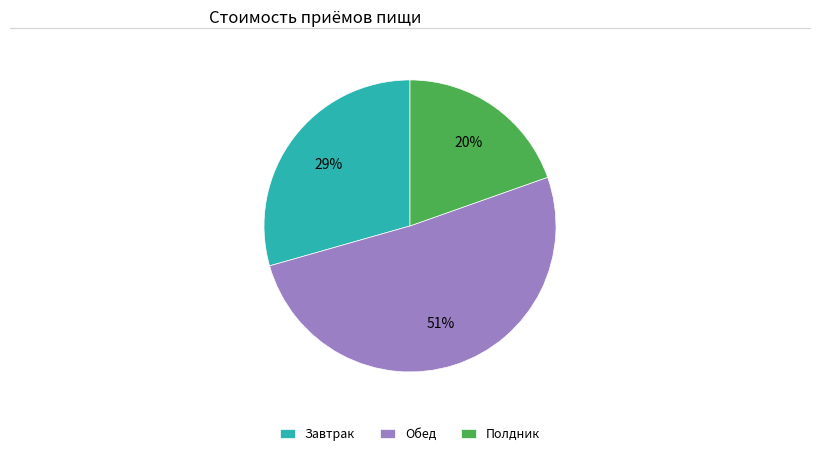

Is the sum of Завтрак and Обед greater than half?

Yes